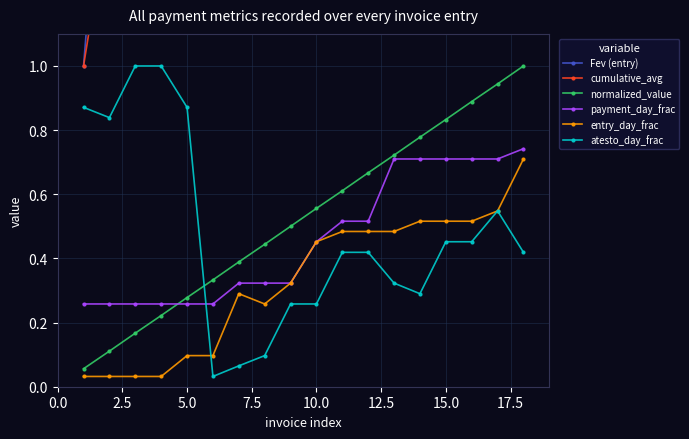

What is the value of the payment_day_frac point at the 3rd from the left?

0.3